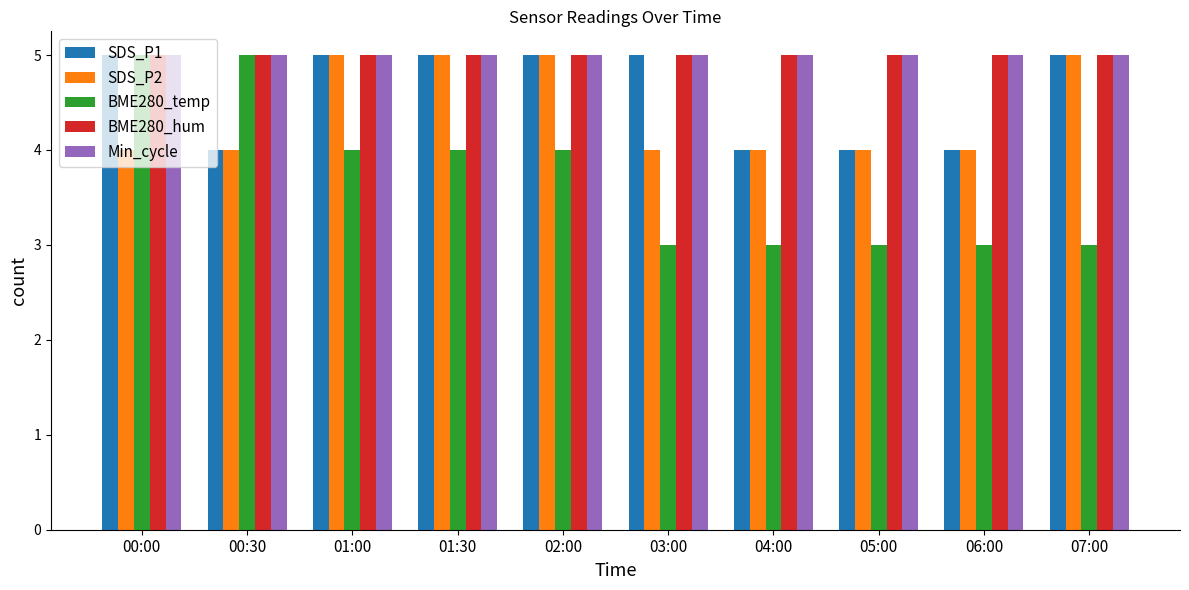

What is the sum of the SDS_P2 values at 02:00 and 06:00?

9